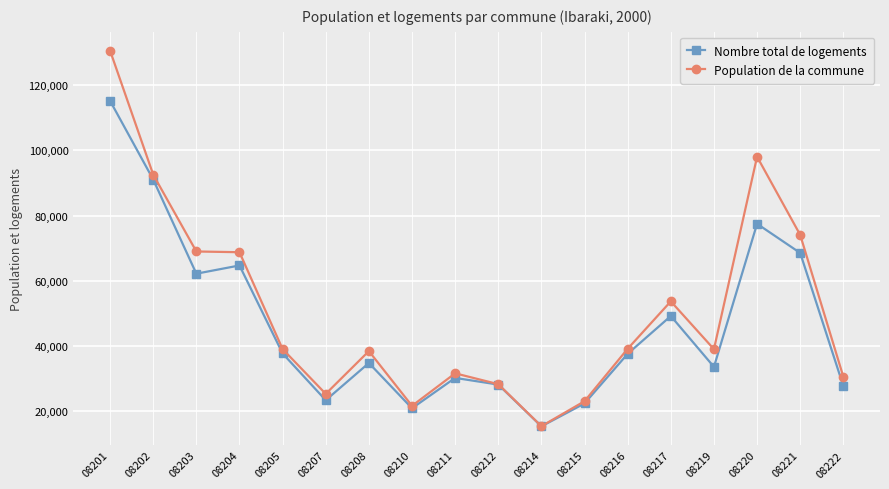

List the series in order of their peak value, highest first.

Population de la commune, Nombre total de logements